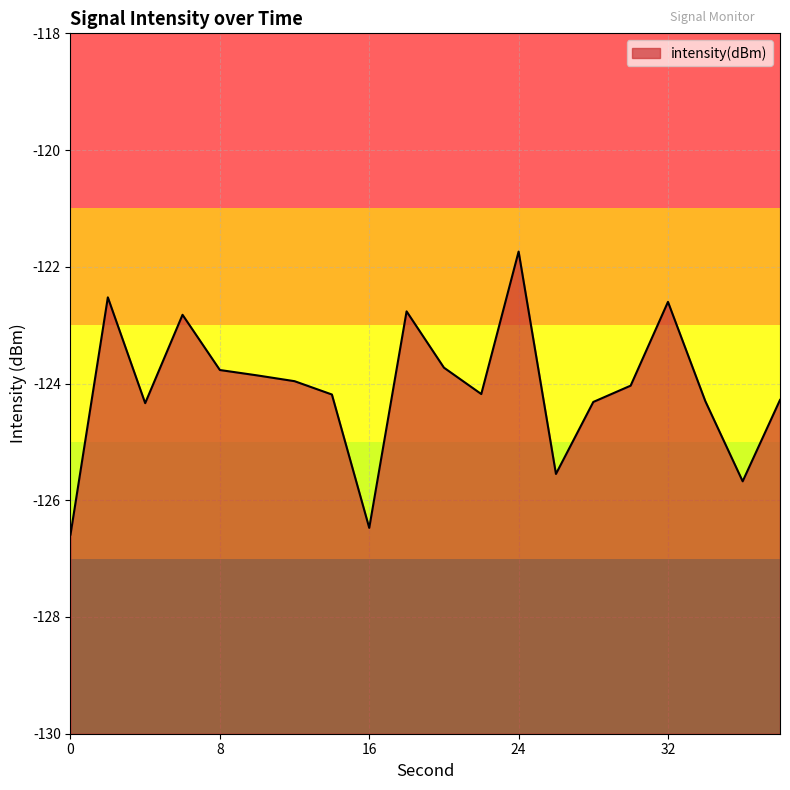

The chart shows a value of -124.3 at 4. True or false?

True